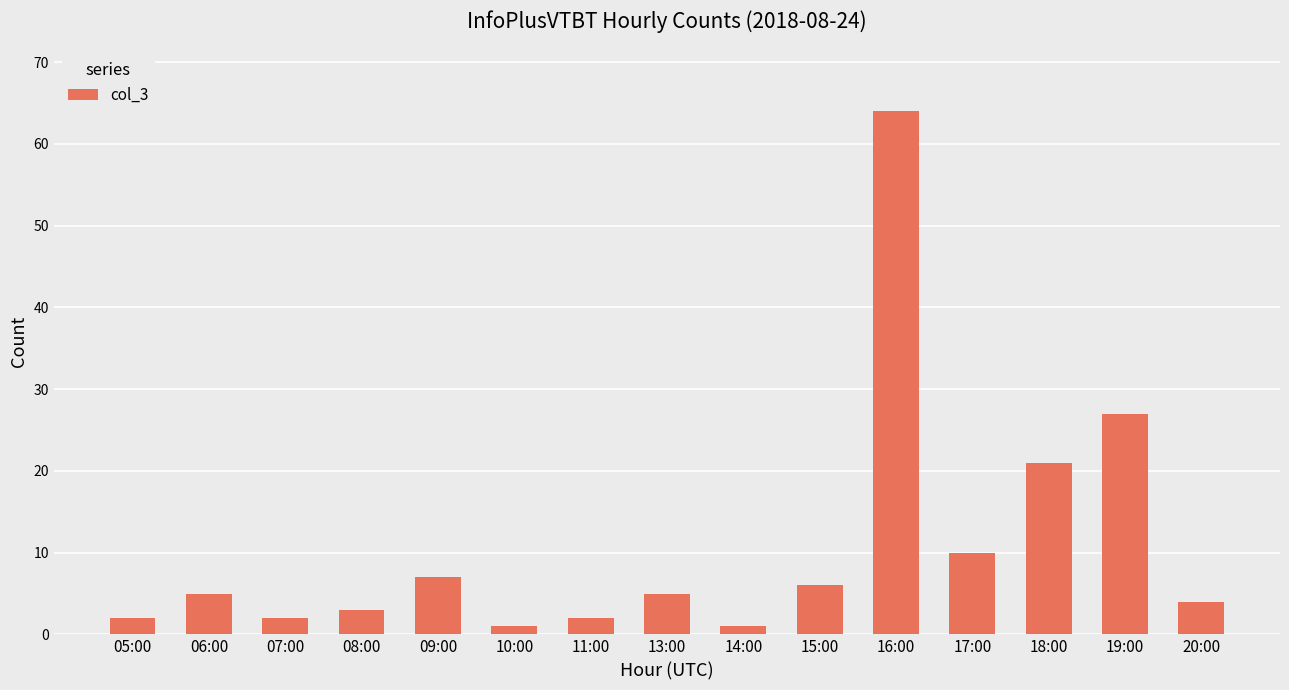

How many distinct data groups are displayed?

1